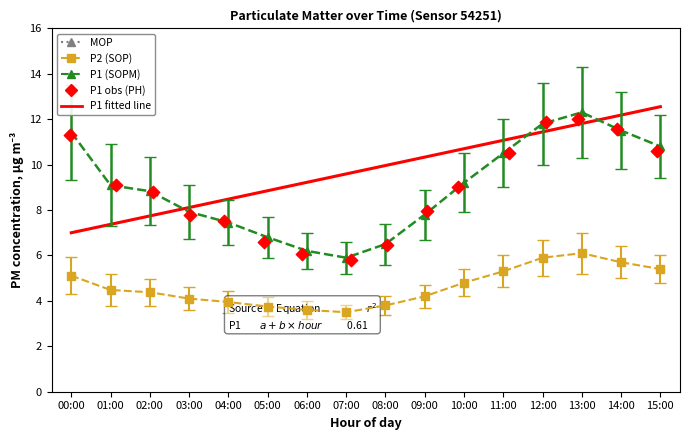

Is the value of P1 obs at 00:00 greater than the value of P1 fitted line at 13:00?

No